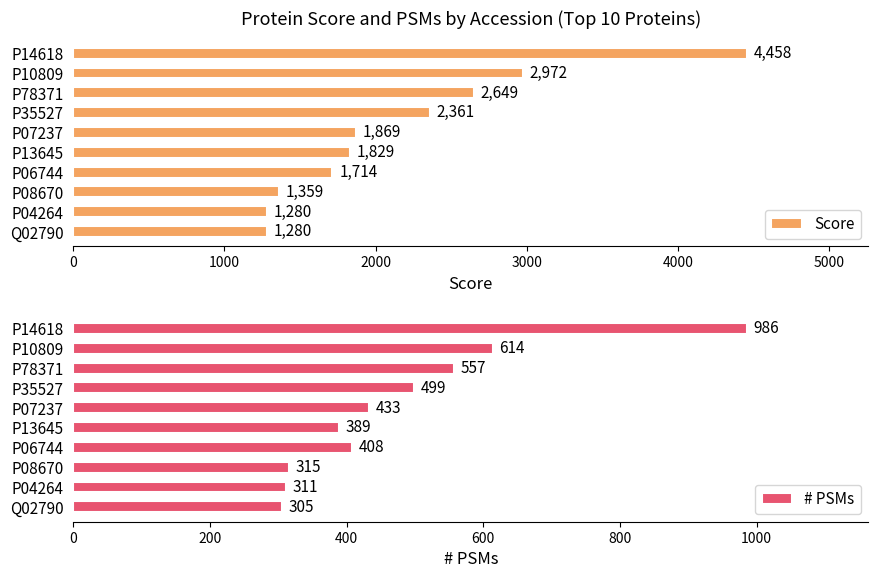

Where is Score nearest to the value 2868?

P10809